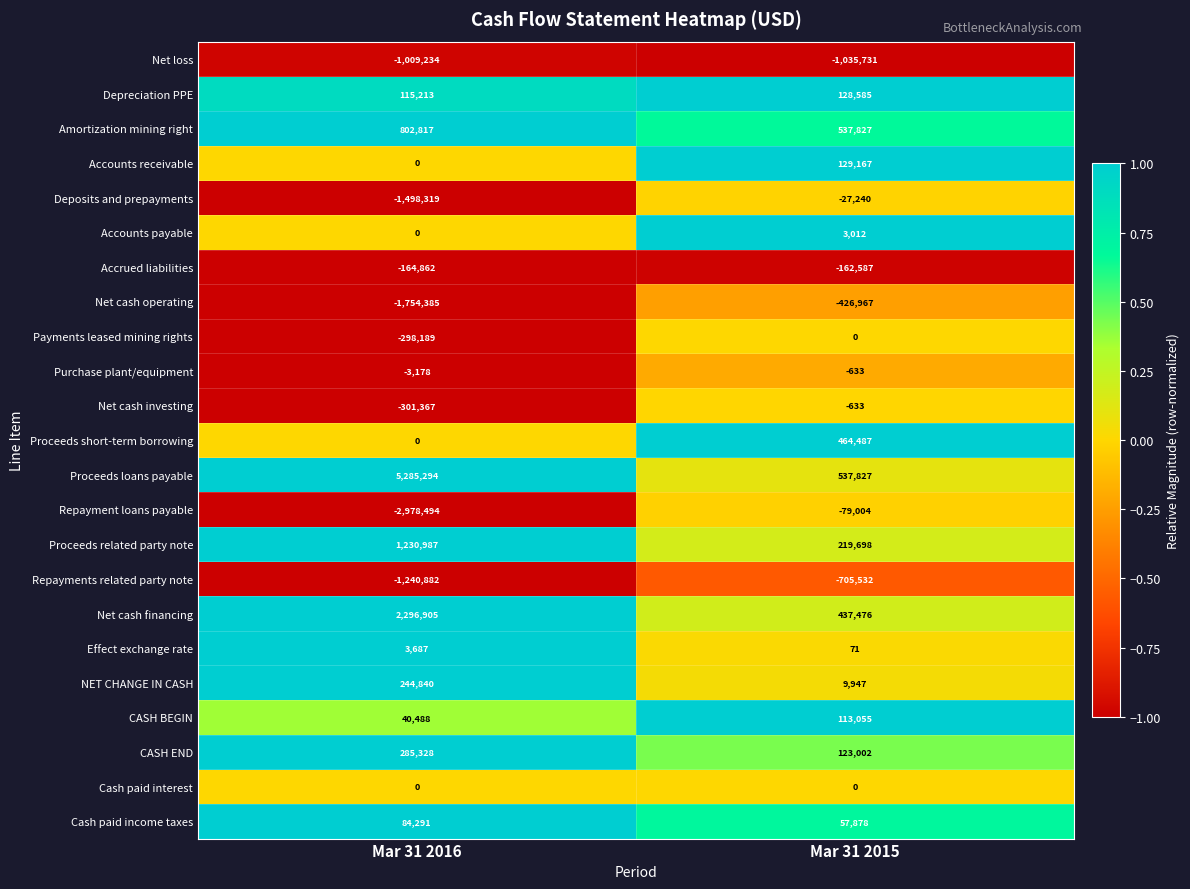

What value does the Accrued liabilities series have at Mar 31 2015, to the nearest 100?

-162600